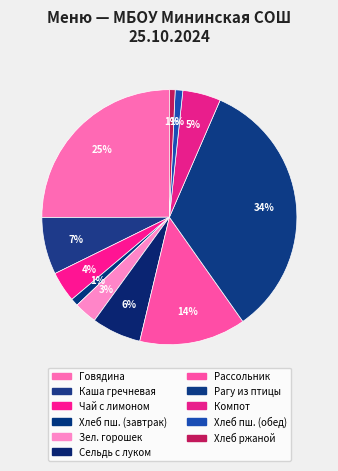

Which slice is the smallest?

Хлеб ржаной